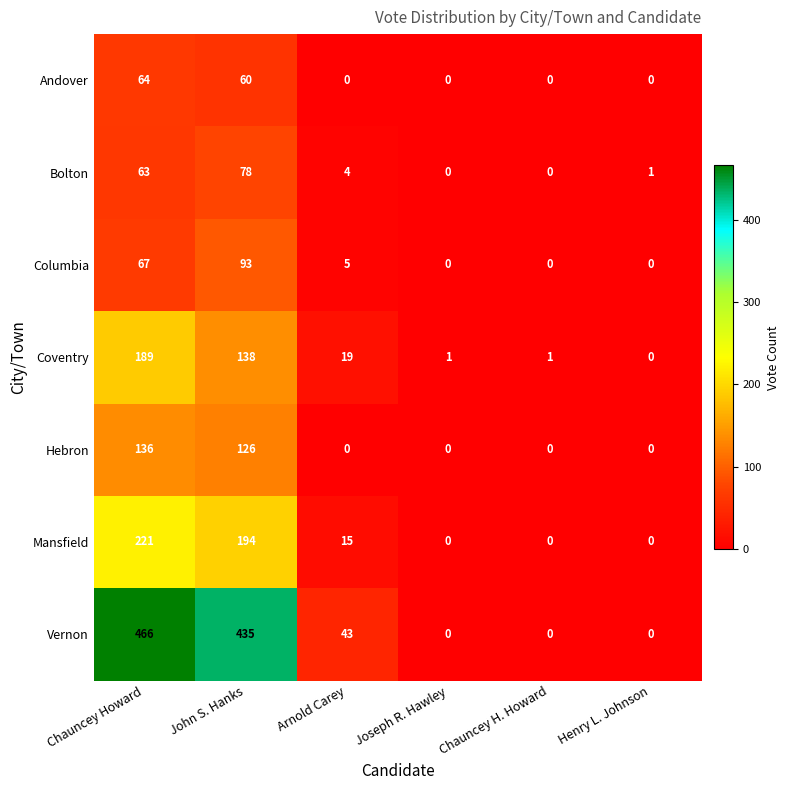

Which category has the highest value in the Mansfield series?

Chauncey Howard